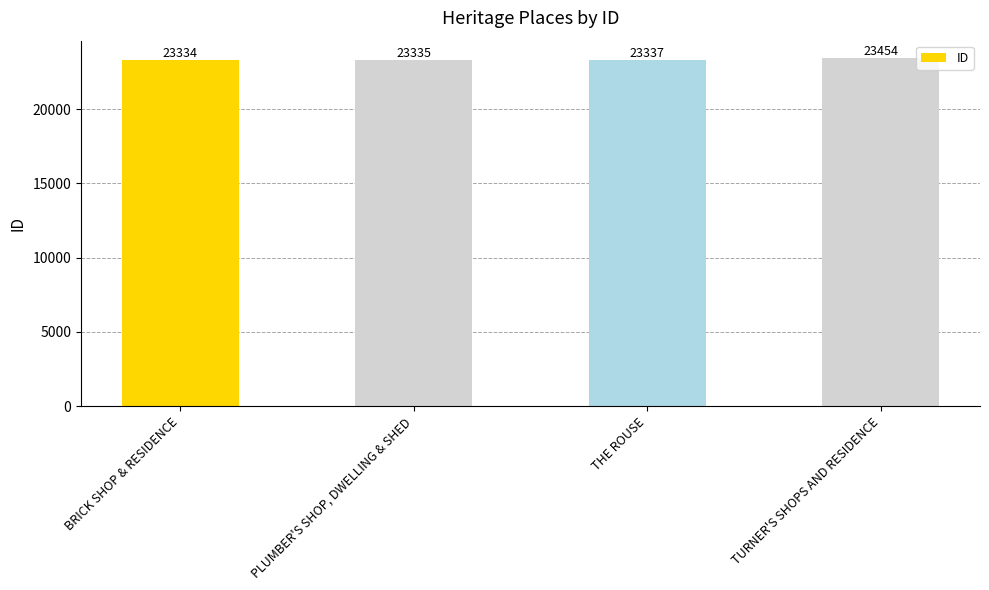

Reading left to right, list all the values displayed in this chart.

23334	23335	23337	23454